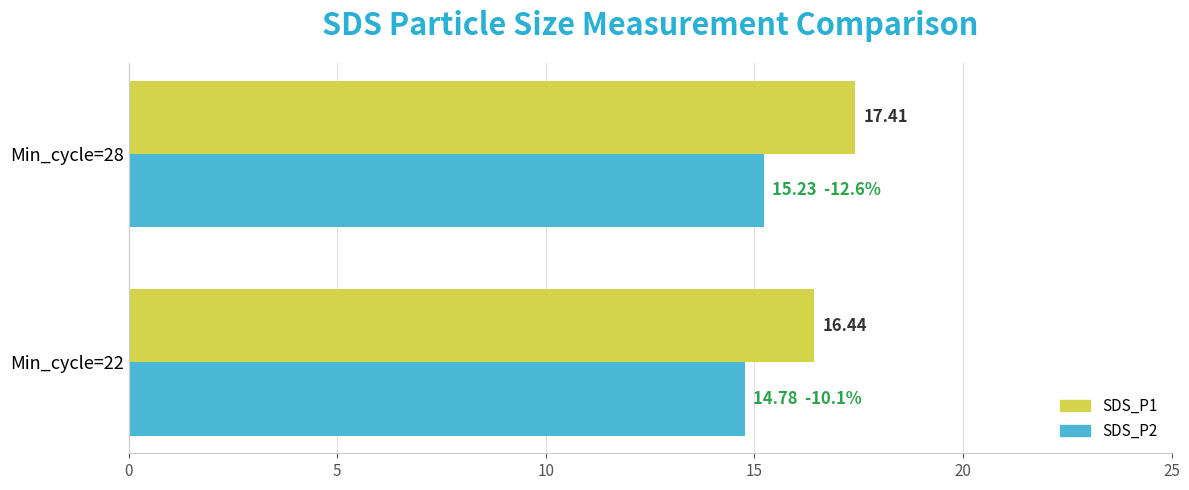

What are all the series names shown in the legend?

SDS_P1, SDS_P2